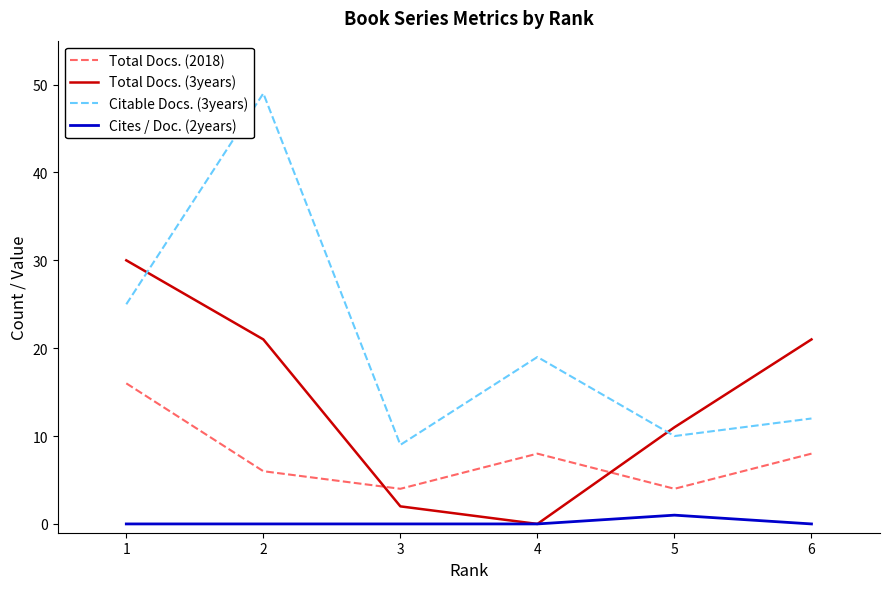

Which category has the highest value across all series?

2